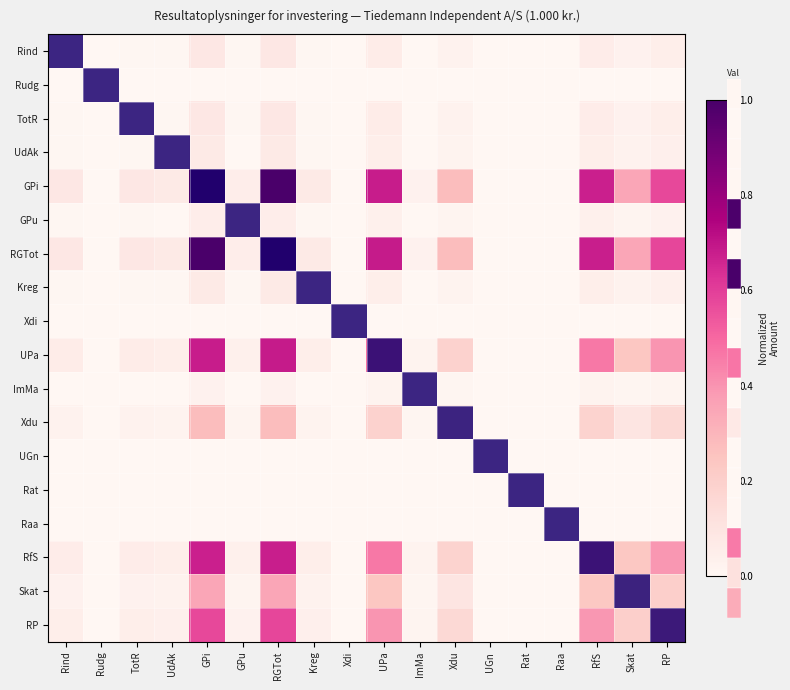

How many data points does each series have?

18